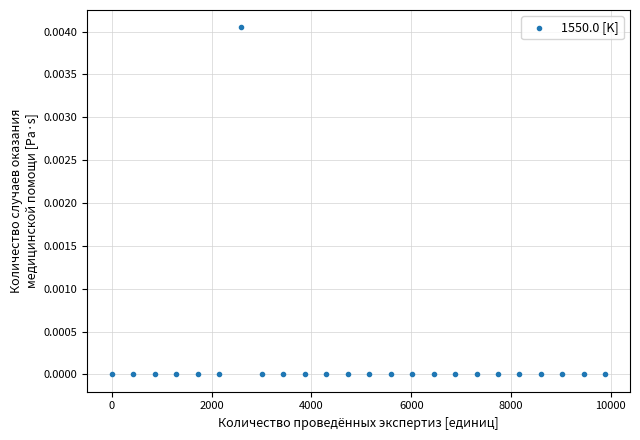

What is the range of X values (max minus min)?

9890.0